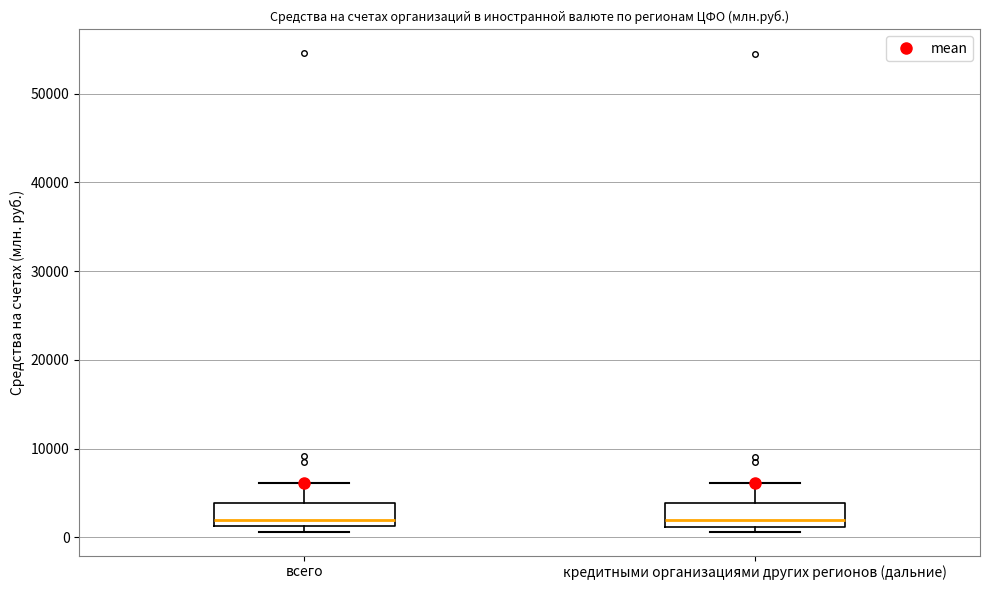

Reading left to right, transcribe this box plot: for each box, give where its median line is, the range the box spans, and where its two whiskers end, as read against the y-axis. The values are not printed on the chart, so give them approximately, as read against the axis.

всего: median 2000, box 1000 to 4000, whiskers 1000 (just below the box's lower edge) to 6000
кредитными организациями других регионов (дальние): median 2000, box 1000 to 4000, whiskers 1000 (just below the box's lower edge) to 6000